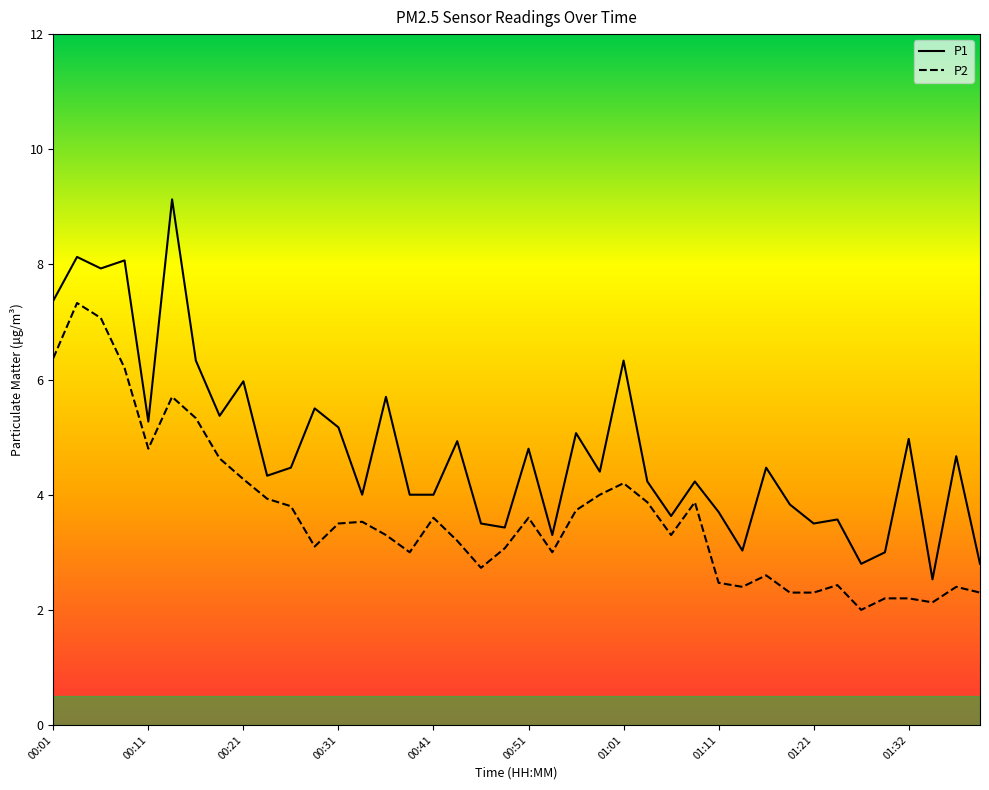

List the series in order of their overall mean, lowest first.

P2, P1